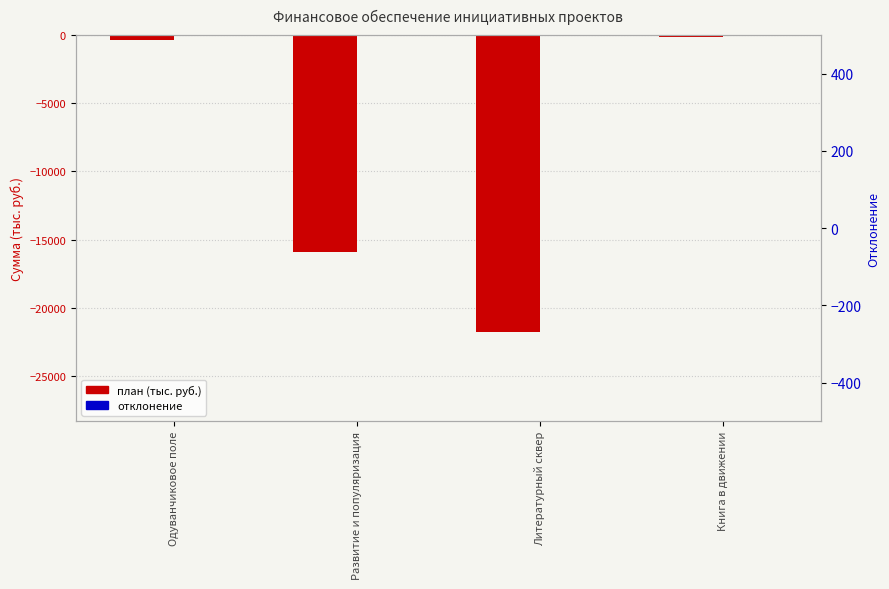

At how many categories does at least one series exceed -18060?

4